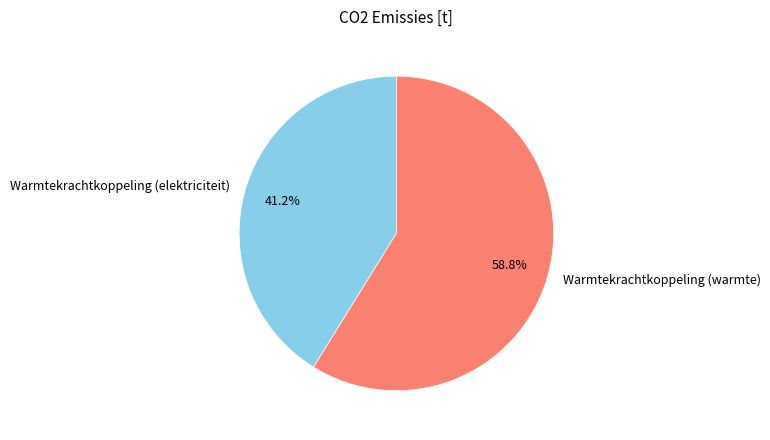

What percentage is the Warmtekrachtkoppeling (warmte) slice, to the nearest percent?

59%